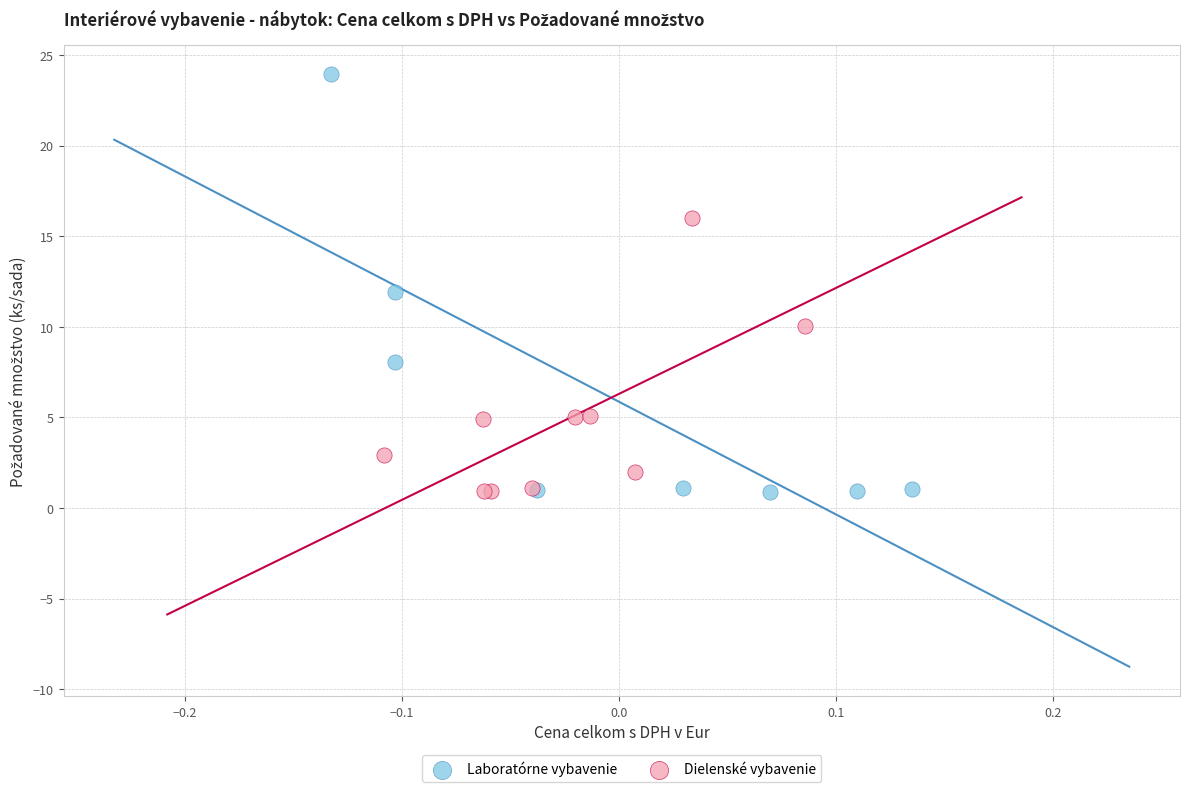

Which series contains the highest Y value?

Laboratórne vybavenie